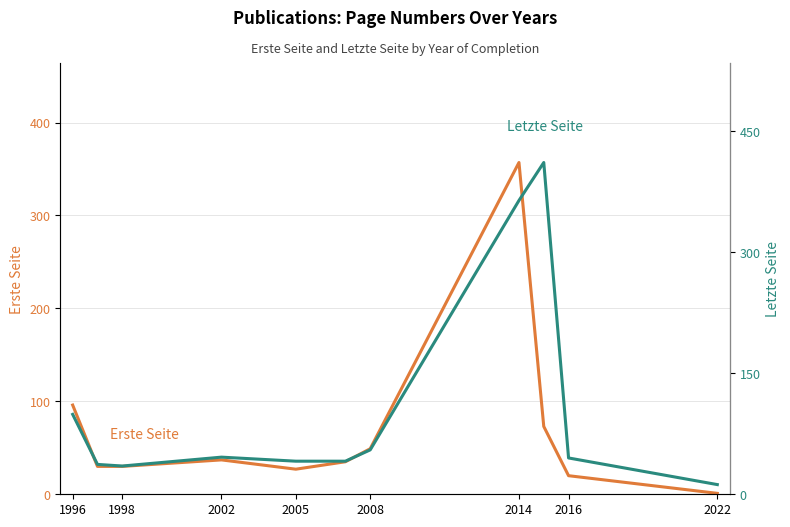

At 1998, list the series in order from smallest to largest.

Erste Seite, Letzte Seite